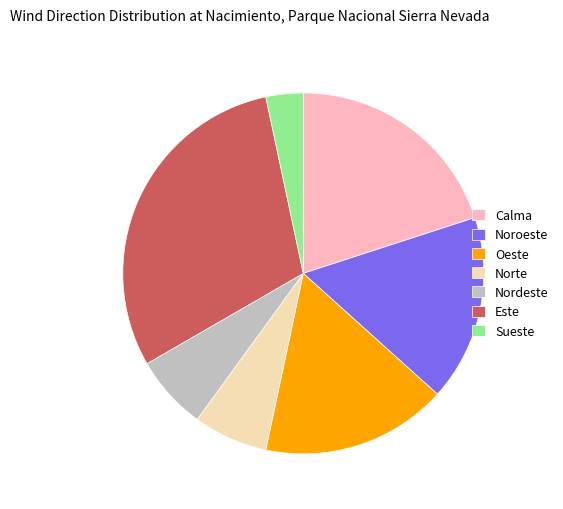

Approximately how many times larger is the value at Nordeste compared to Sueste?

2.0